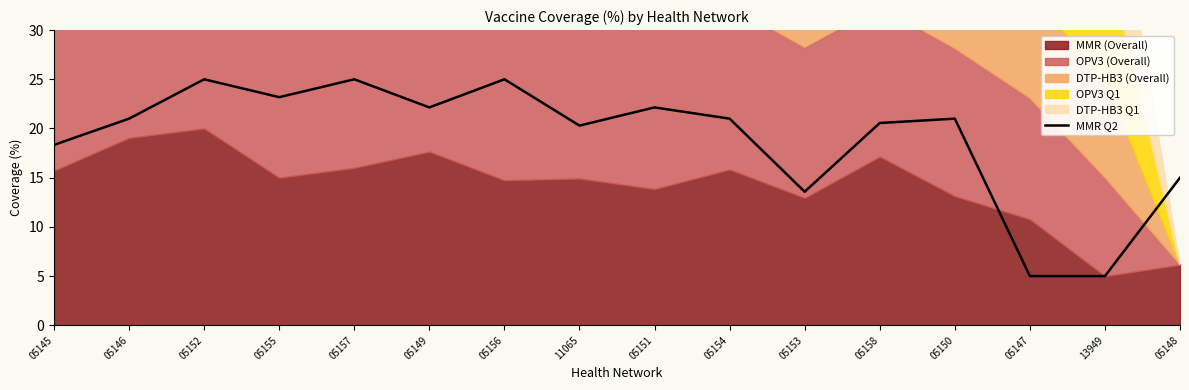

The value at 05145 is 5.4. True or false?

False